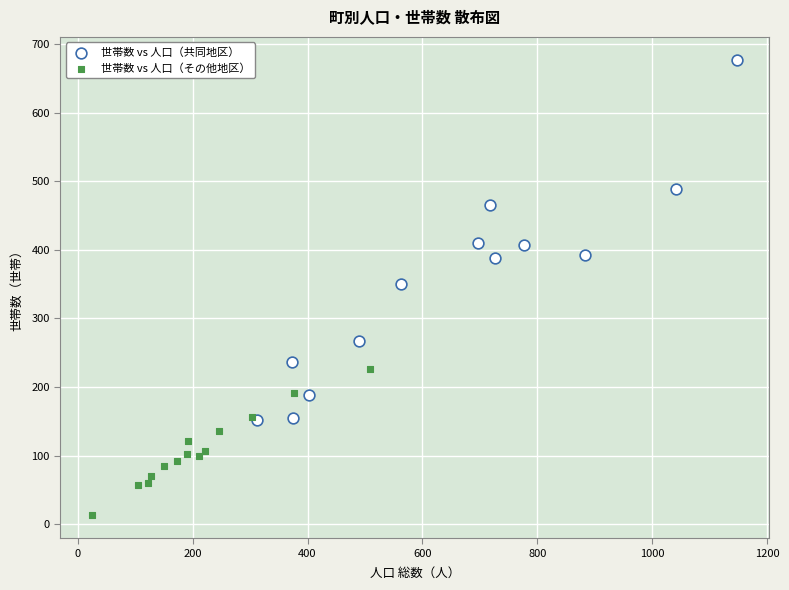

Which series reaches the maximum Y coordinate?

世帯数 vs 人口（共同地区）